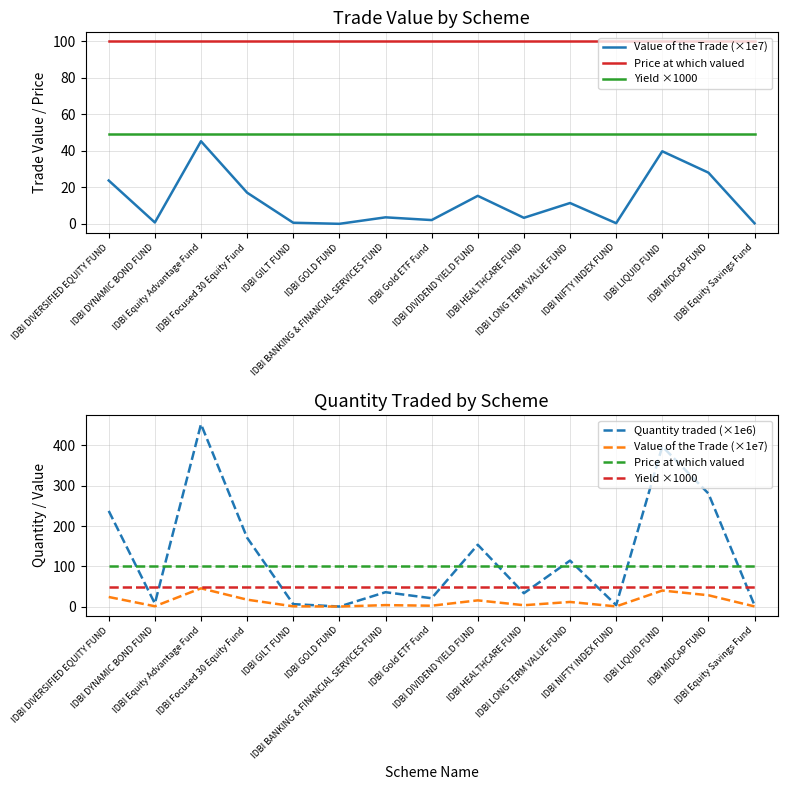

How many lines are shown in the chart?

4